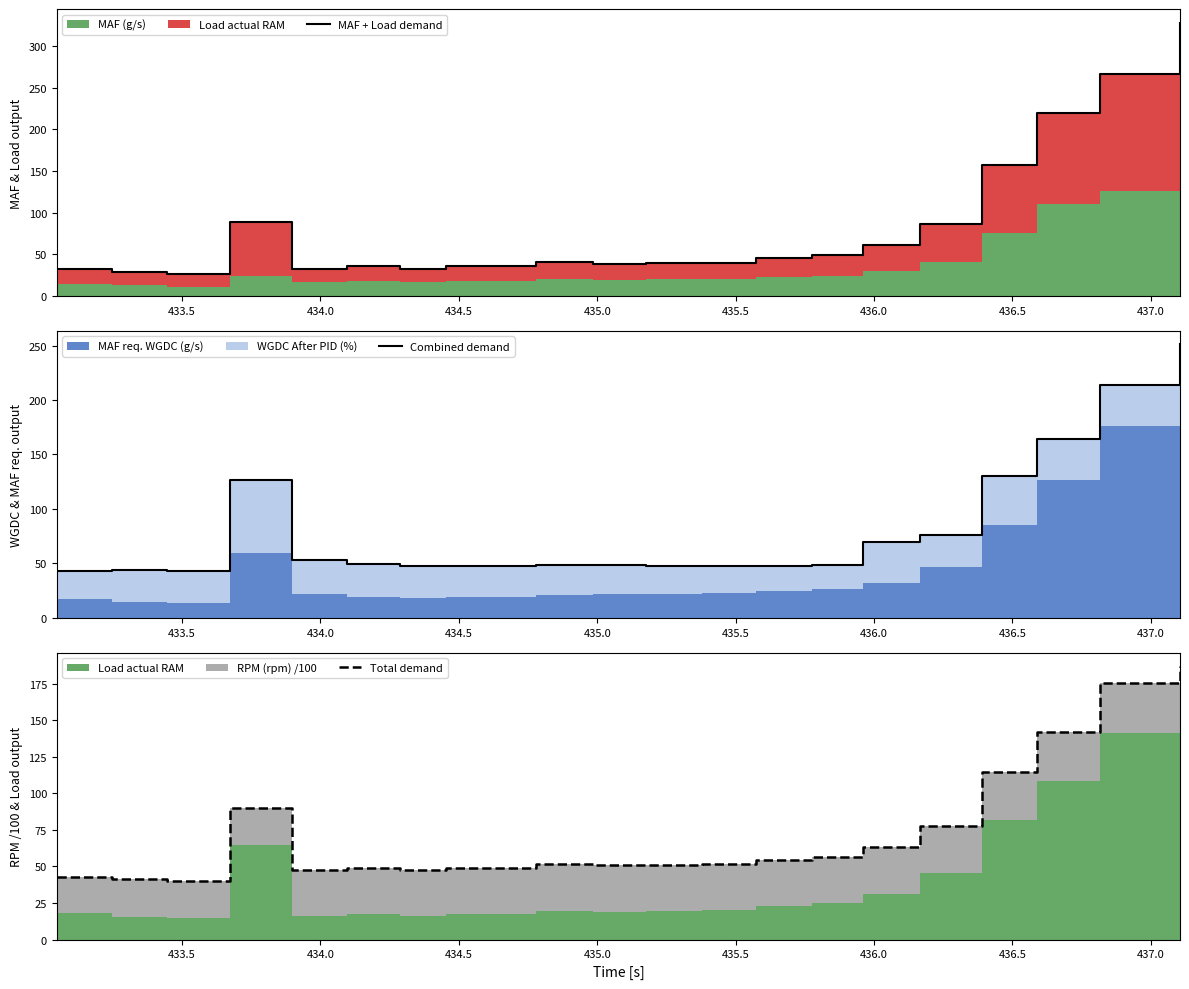

How many intersections are there between Total demand and Combined demand?

4